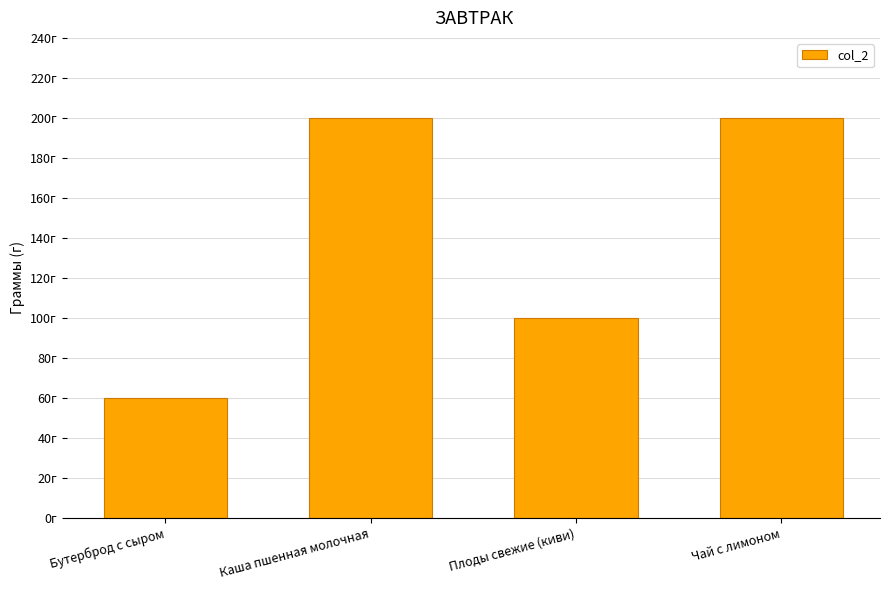

What position from the left is Чай с лимоном?

4